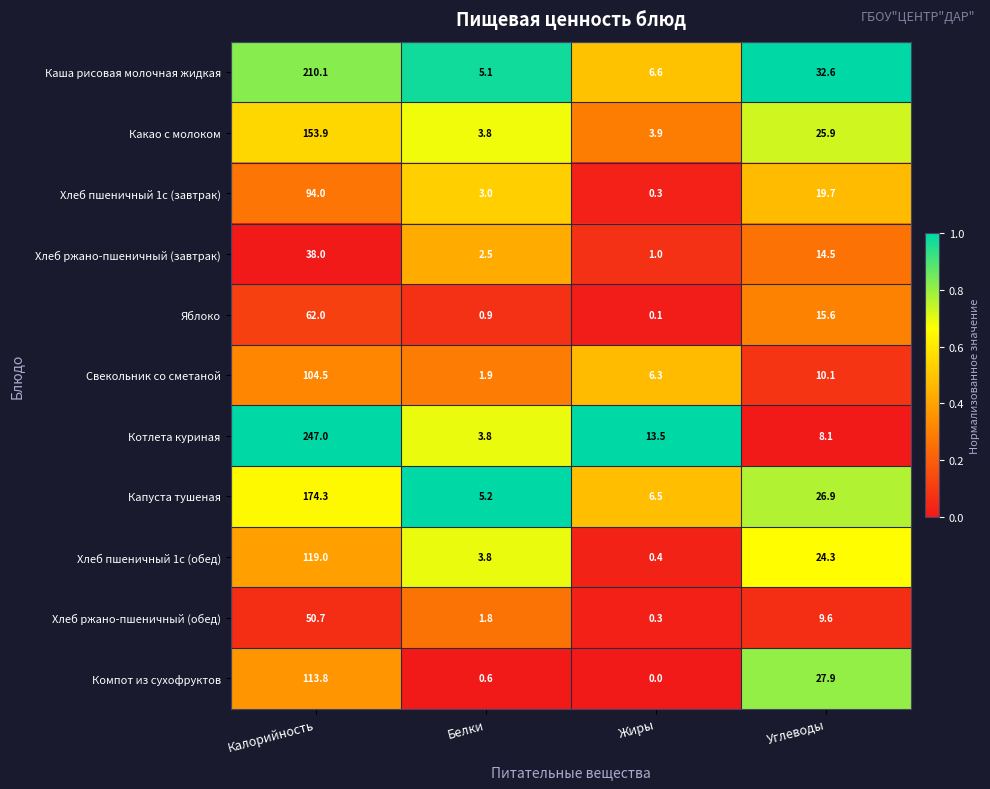

The Хлеб ржано-пшеничный (обед) series shows 0.3 at Жиры. True or false?

True